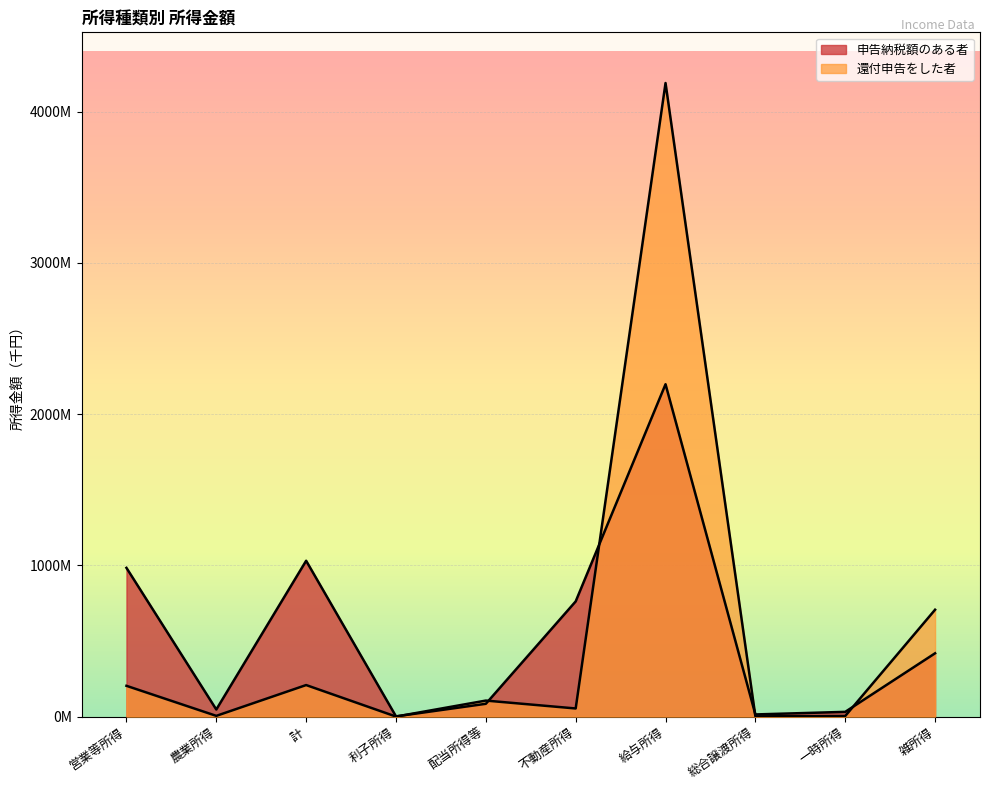

How many times do 還付申告をした者 and 申告納税額のある者 cross each other?

5